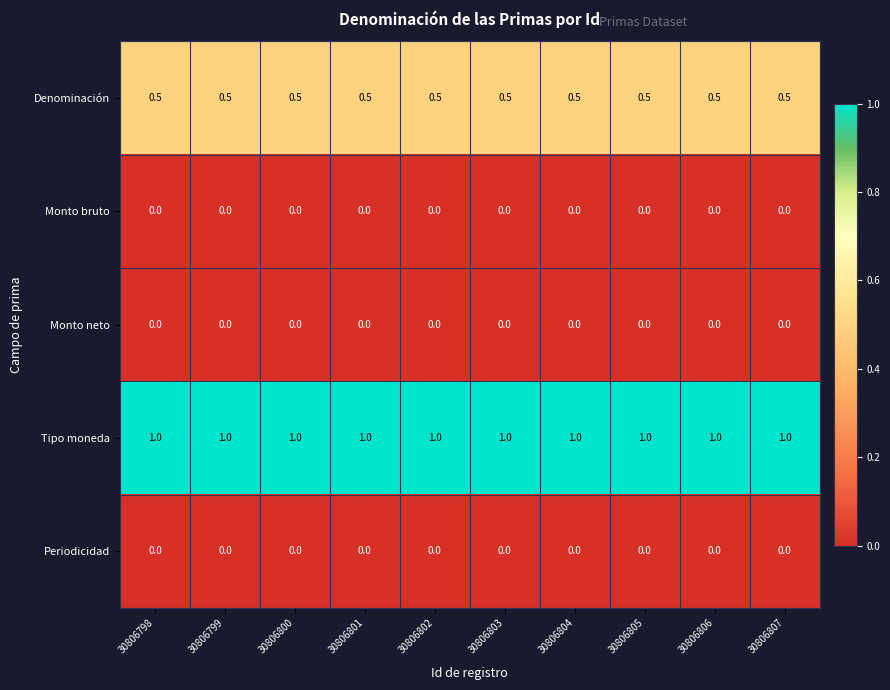

Is the value of Denominación at 30806801 greater than the value of Periodicidad at 30806800?

Yes